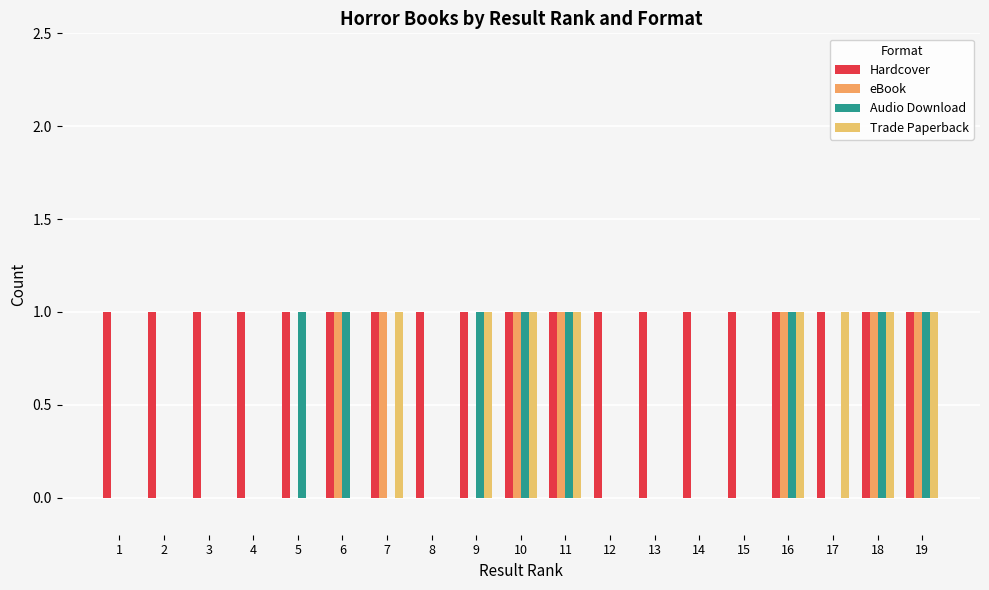

Which category has the highest value in the eBook series?

6